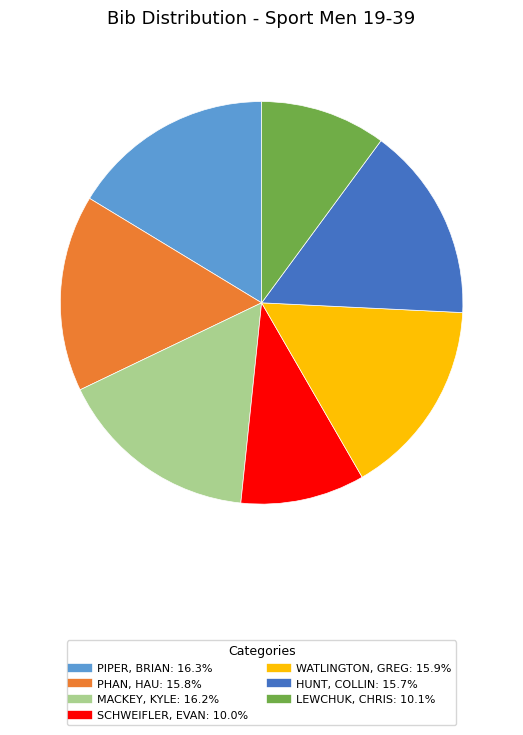

Does any single category account for the majority?

No